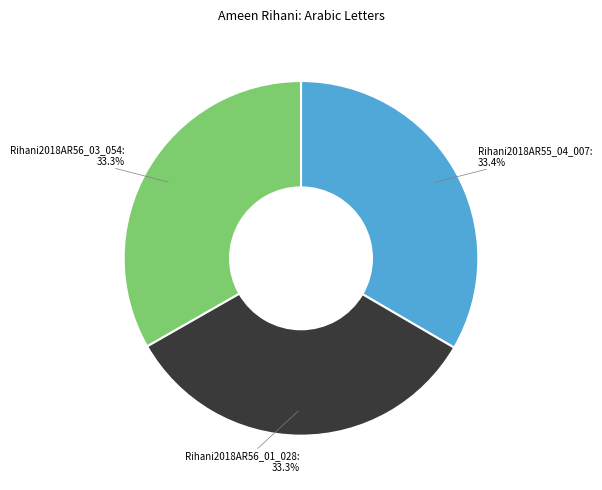

What percentage is the Rihani2018AR56_03_054 slice, to the nearest percent?

33%